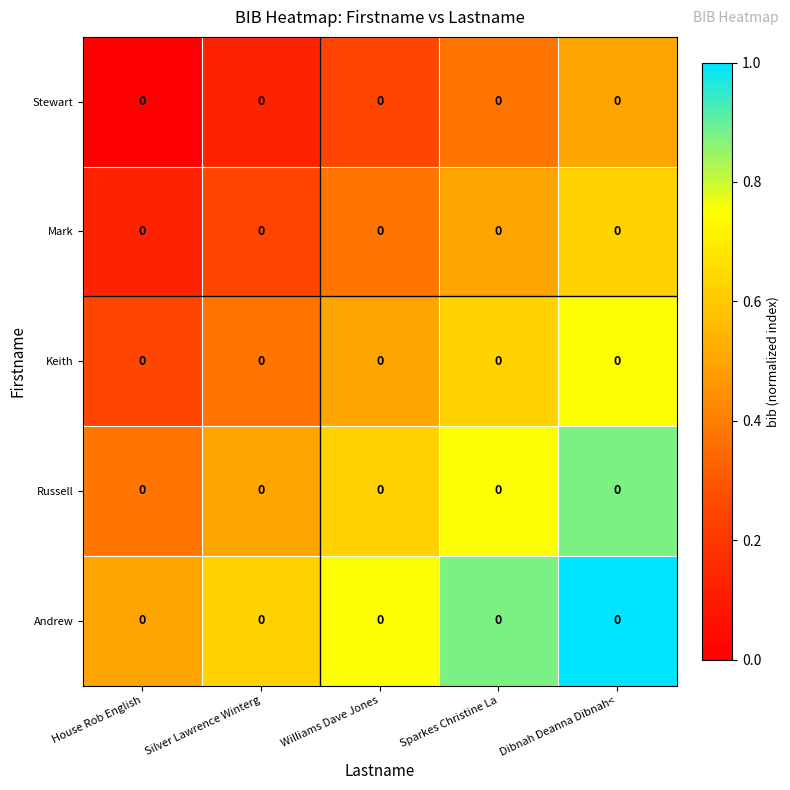

What is the difference between the maximum and minimum values in the Russell series?

0.5